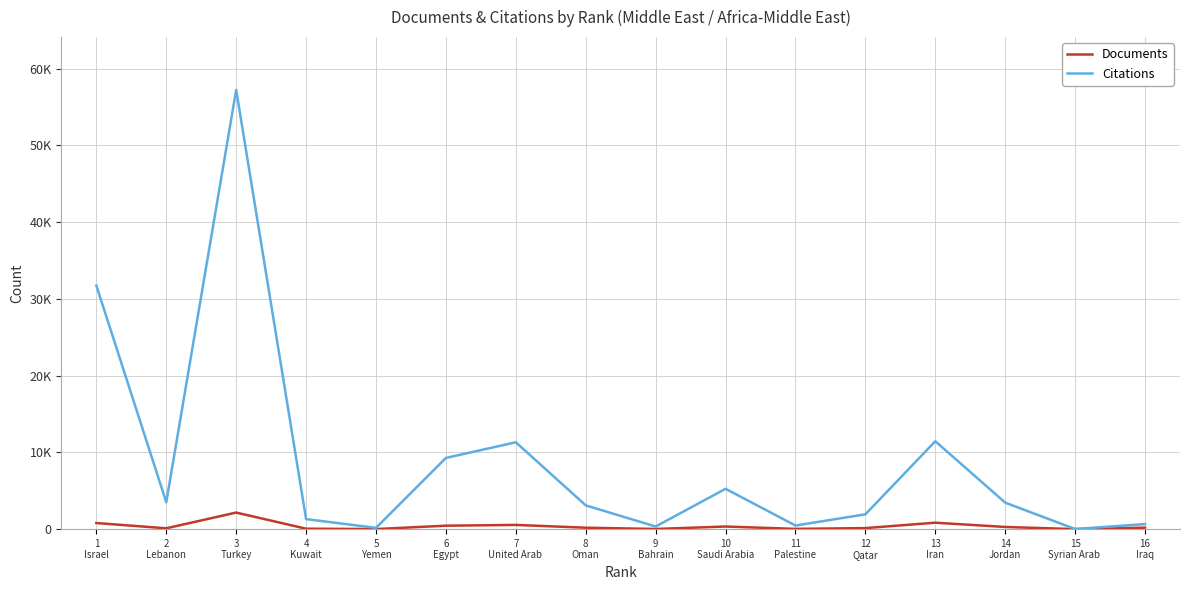

Reading left to right, transcribe all the data shown in this chart.

Documents: 1
Israel=794	2
Lebanon=106	3
Turkey=2156	4
Kuwait=55	5
Yemen=7	6
Egypt=447	7
United Arab =547	8
Oman=184	9
Bahrain=21	10
Saudi Arabia=338	11
Palestine=31	12
Qatar=134	13
Iran=837	14
Jordan=280	15
Syrian Arab =2	16
Iraq=193
Citations: 1
Israel=31730	2
Lebanon=3503	3
Turkey=57228	4
Kuwait=1302	5
Yemen=165	6
Egypt=9273	7
United Arab =11312	8
Oman=3094	9
Bahrain=339	10
Saudi Arabia=5251	11
Palestine=466	12
Qatar=1930	13
Iran=11447	14
Jordan=3448	15
Syrian Arab =13	16
Iraq=655